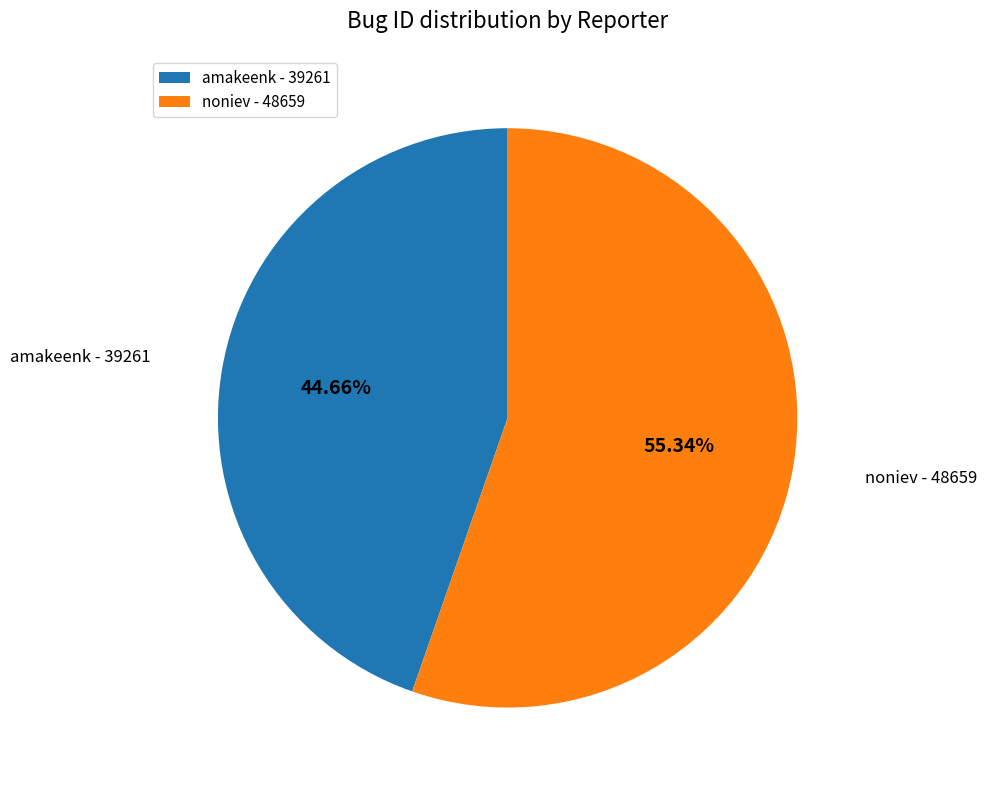

Is it true that noniev is 70% of the pie?

False